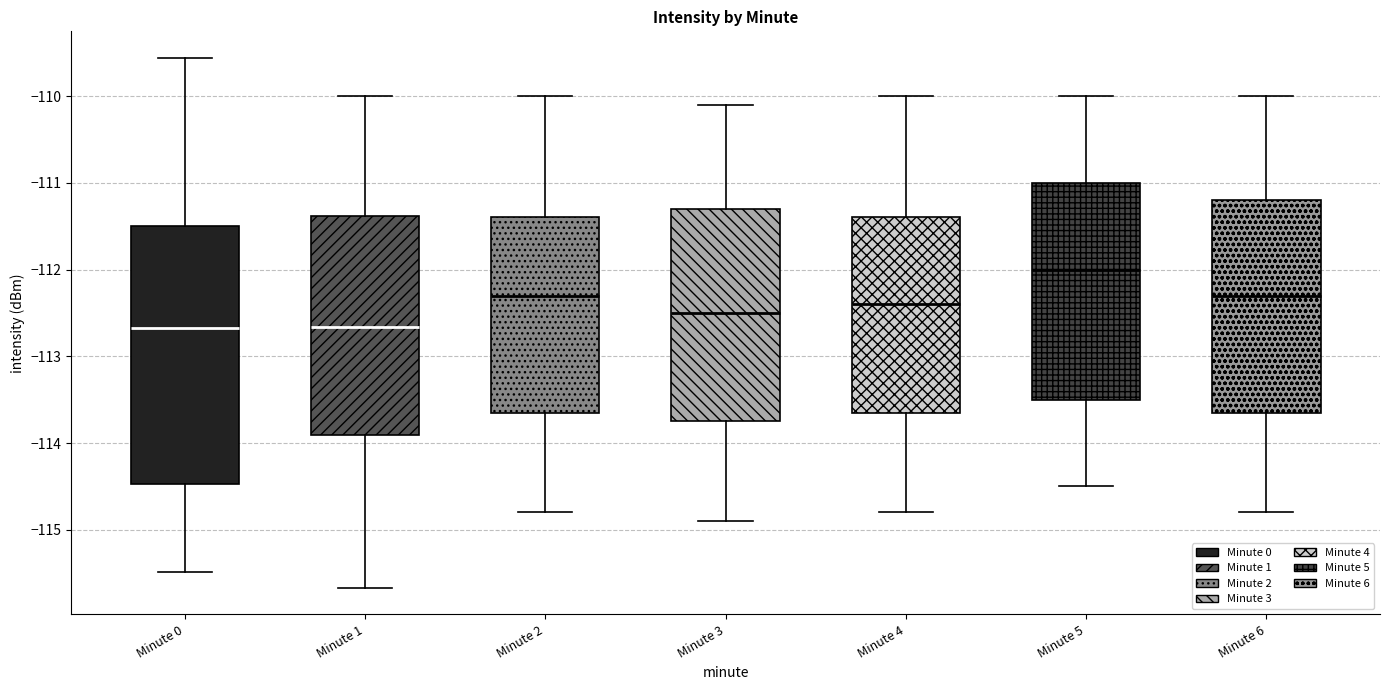

Reading left to right, read every box against the y-axis: the position of its median line, the range the box covers, and the ends of its whiskers. The values are not printed on the chart, so give them approximately, as read against the axis.

Minute 0: median -112.7, box -114.5 to -111.5, whiskers -115.5 to -109.6
Minute 1: median -112.7, box -113.9 to -111.4, whiskers -115.7 to -110.0
Minute 2: median -112.3, box -113.6 to -111.4, whiskers -114.8 to -110.0
Minute 3: median -112.5, box -113.7 to -111.3, whiskers -114.9 to -110.1
Minute 4: median -112.4, box -113.6 to -111.4, whiskers -114.8 to -110.0
Minute 5: median -112.0, box -113.5 to -111.0, whiskers -114.5 to -110.0
Minute 6: median -112.3, box -113.6 to -111.2, whiskers -114.8 to -110.0